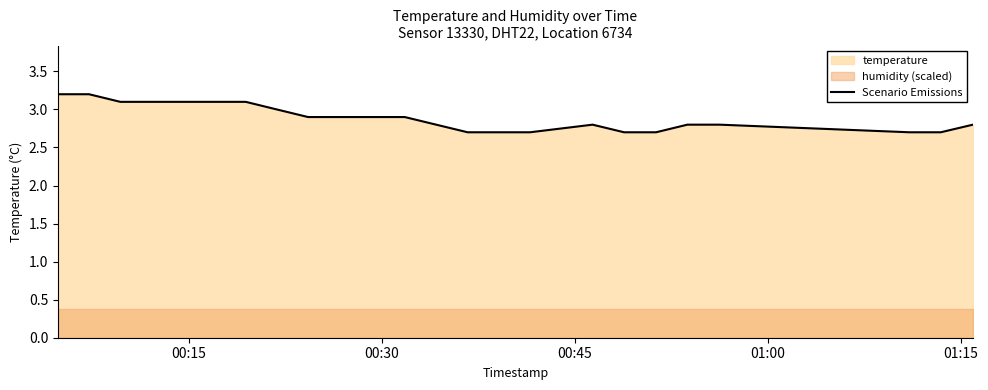

What is the highest value of the Scenario Emissions series?

3.2